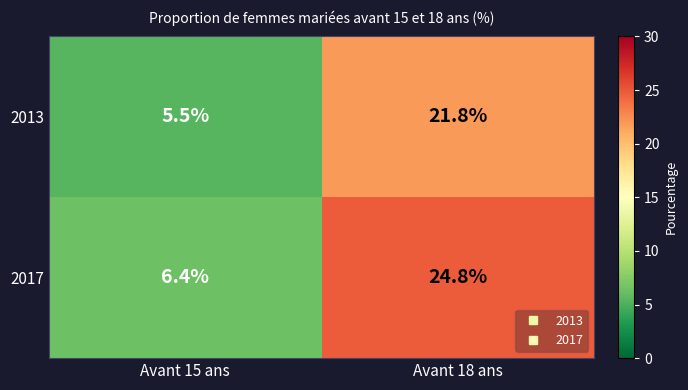

What is the maximum value shown in the chart?

24.8